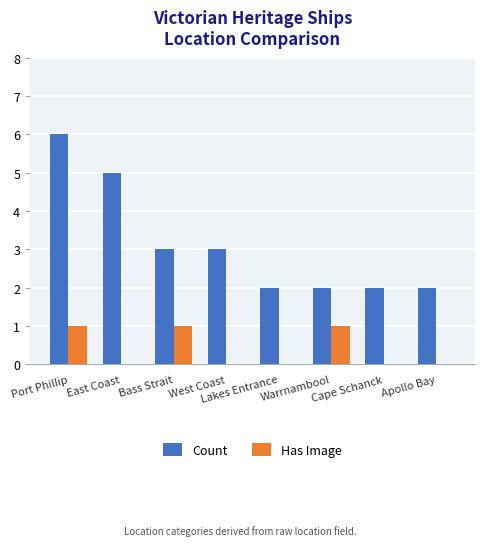

Which category has the highest value across all series?

Port Phillip